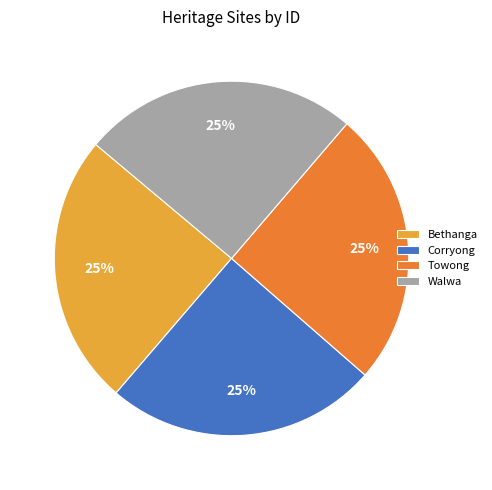

To the nearest percent, what is the average slice percentage?

25%